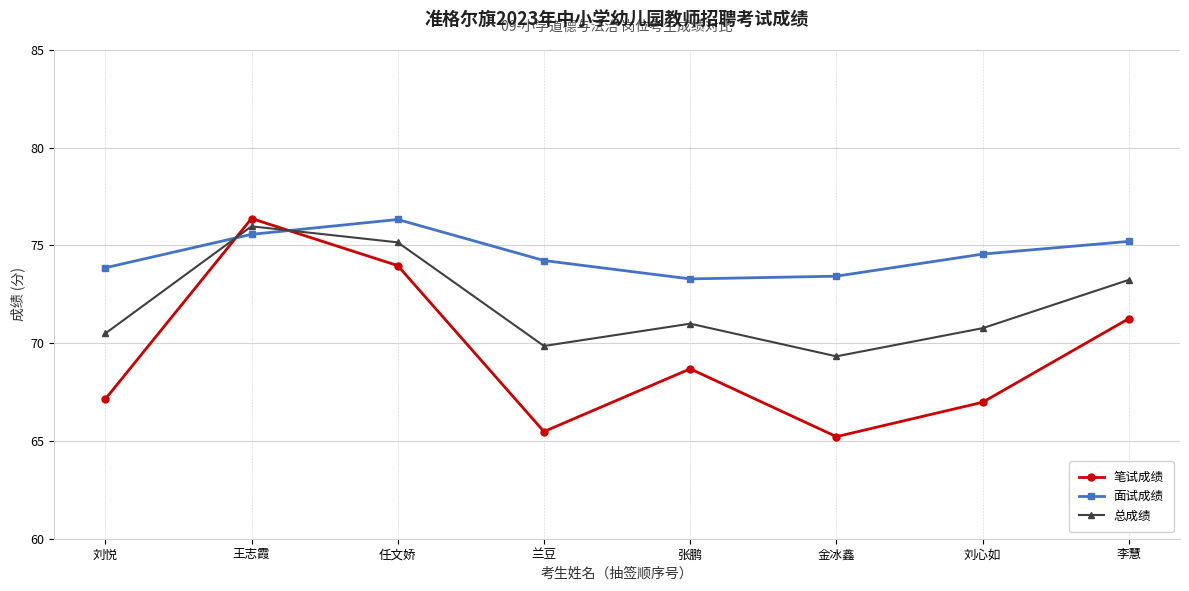

What is the minimum value for 总成绩?

69.3